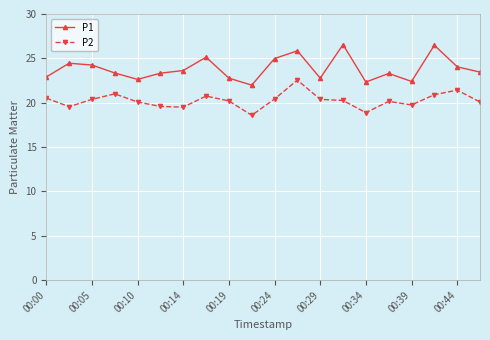

True or false: P1 has more than 0 interior local peaks.

True